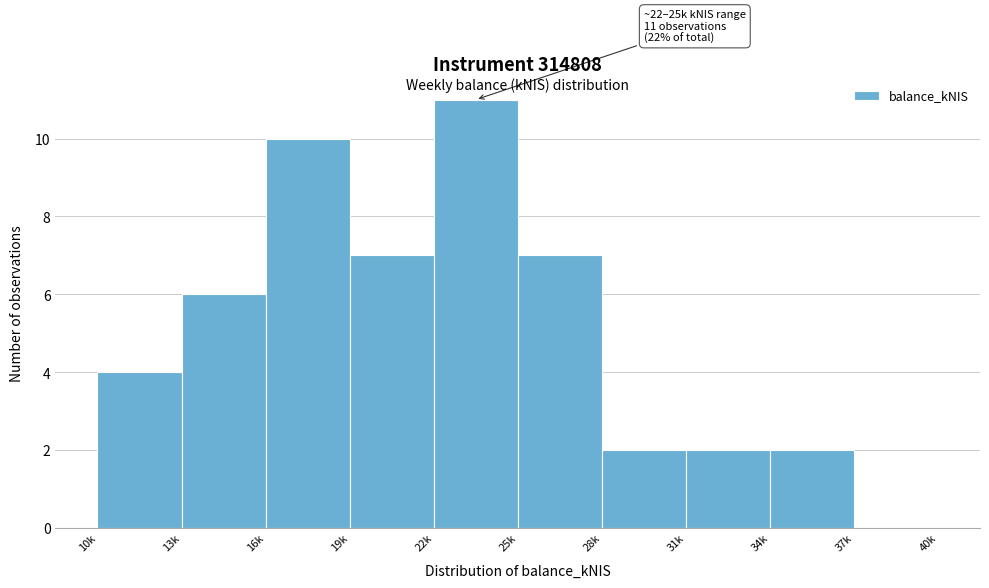

Reading right to left, what are all the values shown in this chart?

37k=0	34k=2	31k=2	28k=2	25k=7	22k=11	19k=7	16k=10	13k=6	10k=4